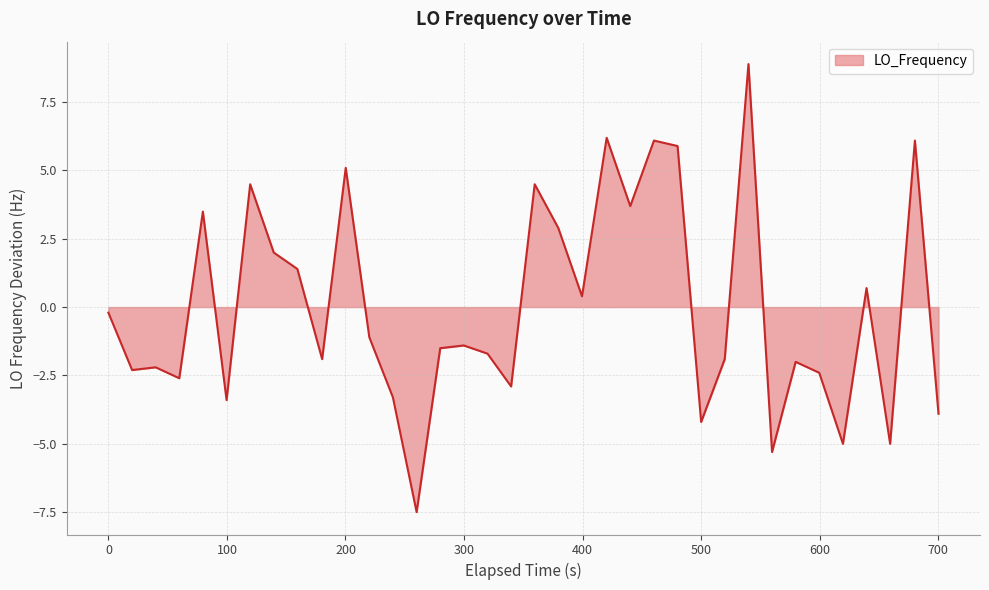

What is the minimum value shown in the chart?

-7.5